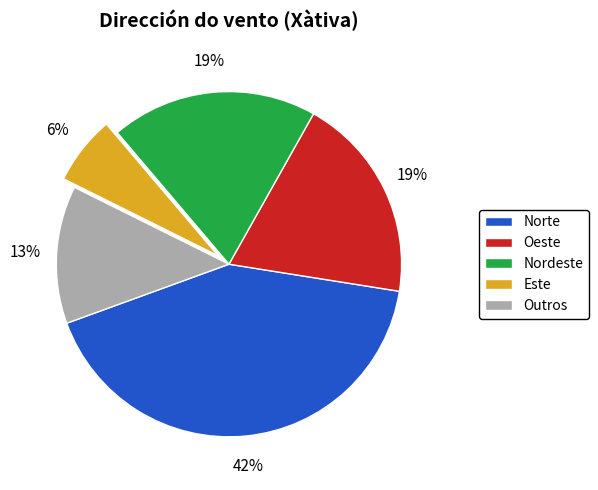

What is the ratio of the value at Este to the value at Oeste?

0.3